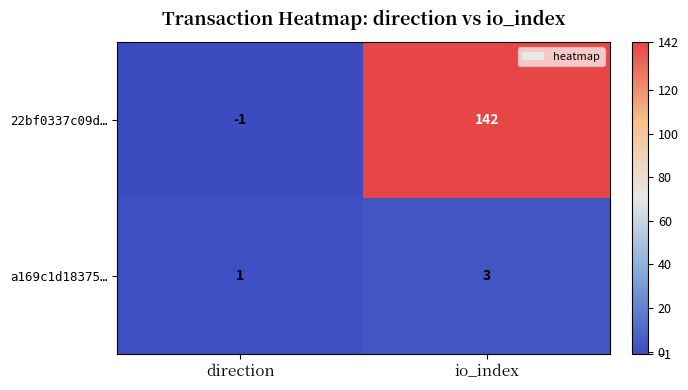

Between direction and io_index, which series saw the biggest shift?

22bf0337c09d…